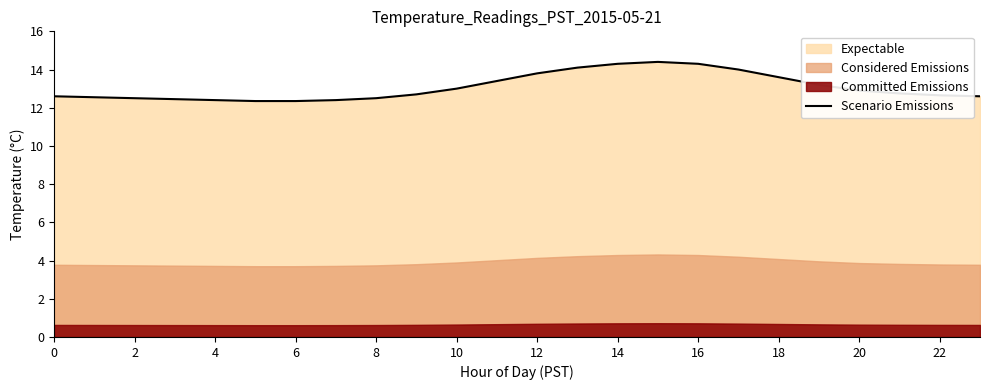

At which category does the data reach its first local peak?

15